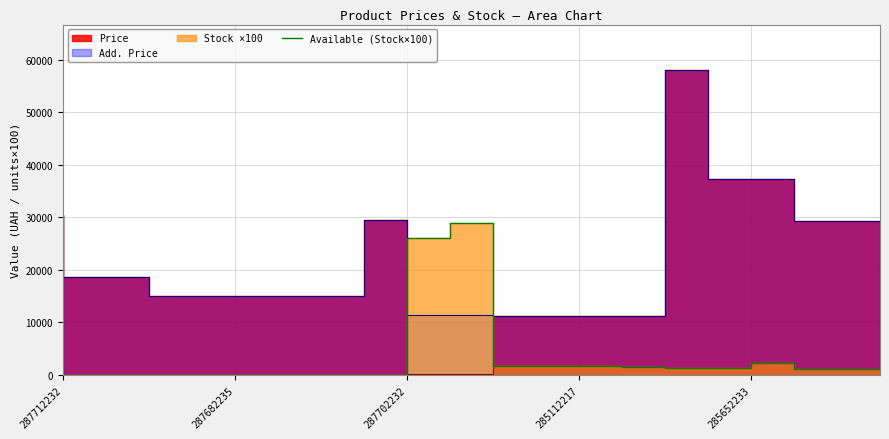

Is it true that the value at 15 is 1300?

True